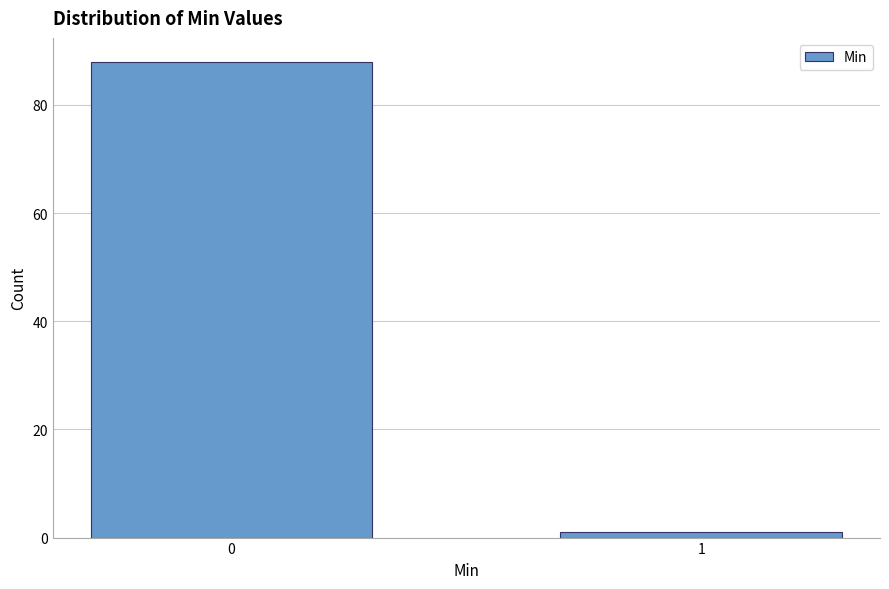

Reading right to left, transcribe all the data shown in this chart.

1=1	0=88